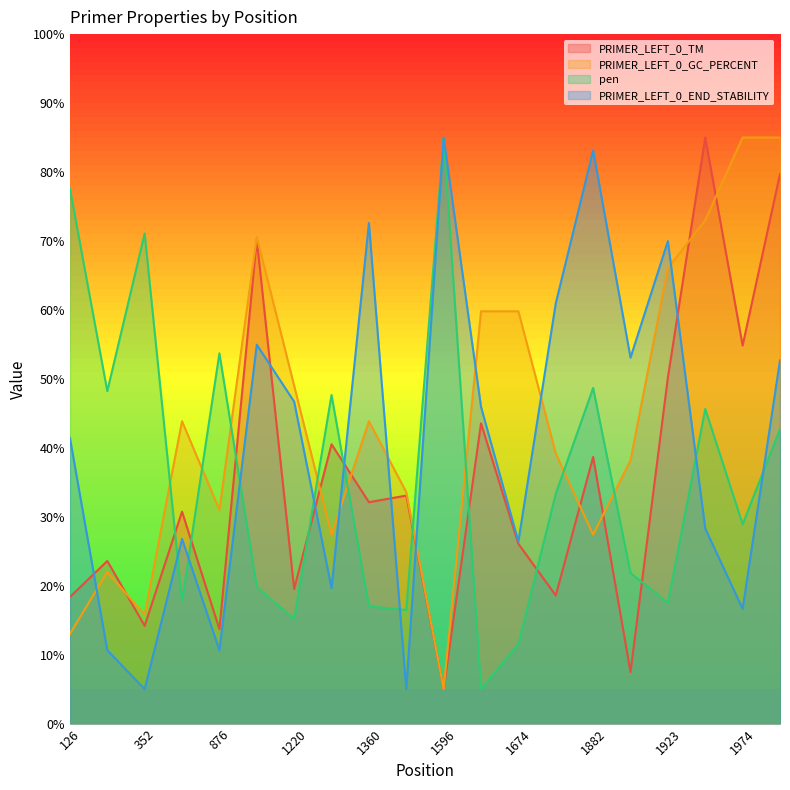

Between which two adjacent categories do pen and PRIMER_LEFT_0_GC_PERCENT first intersect?

352 and 683